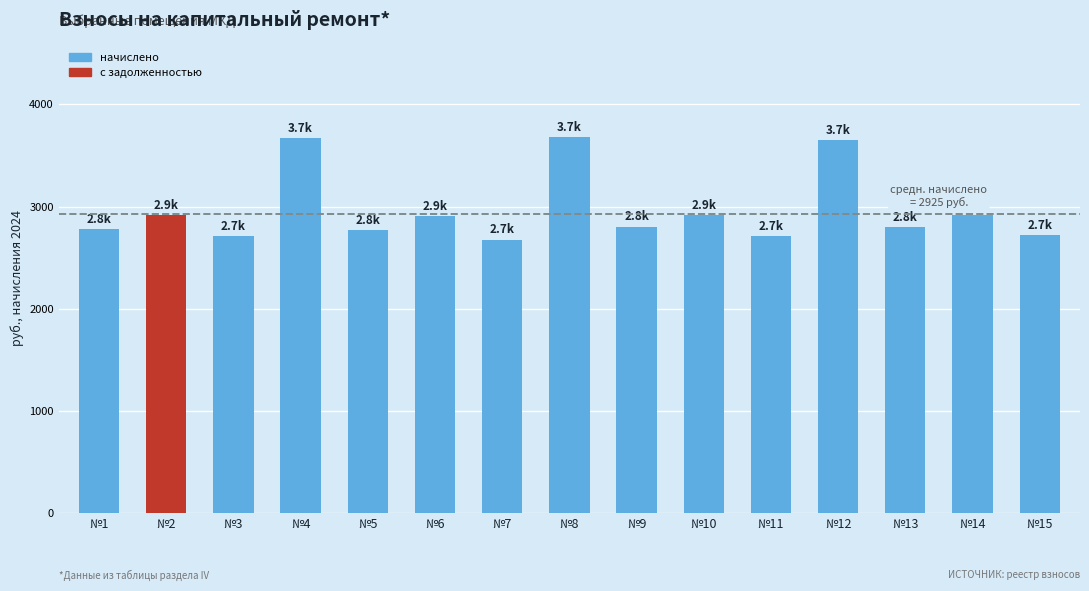

How many bars are there in total?

15